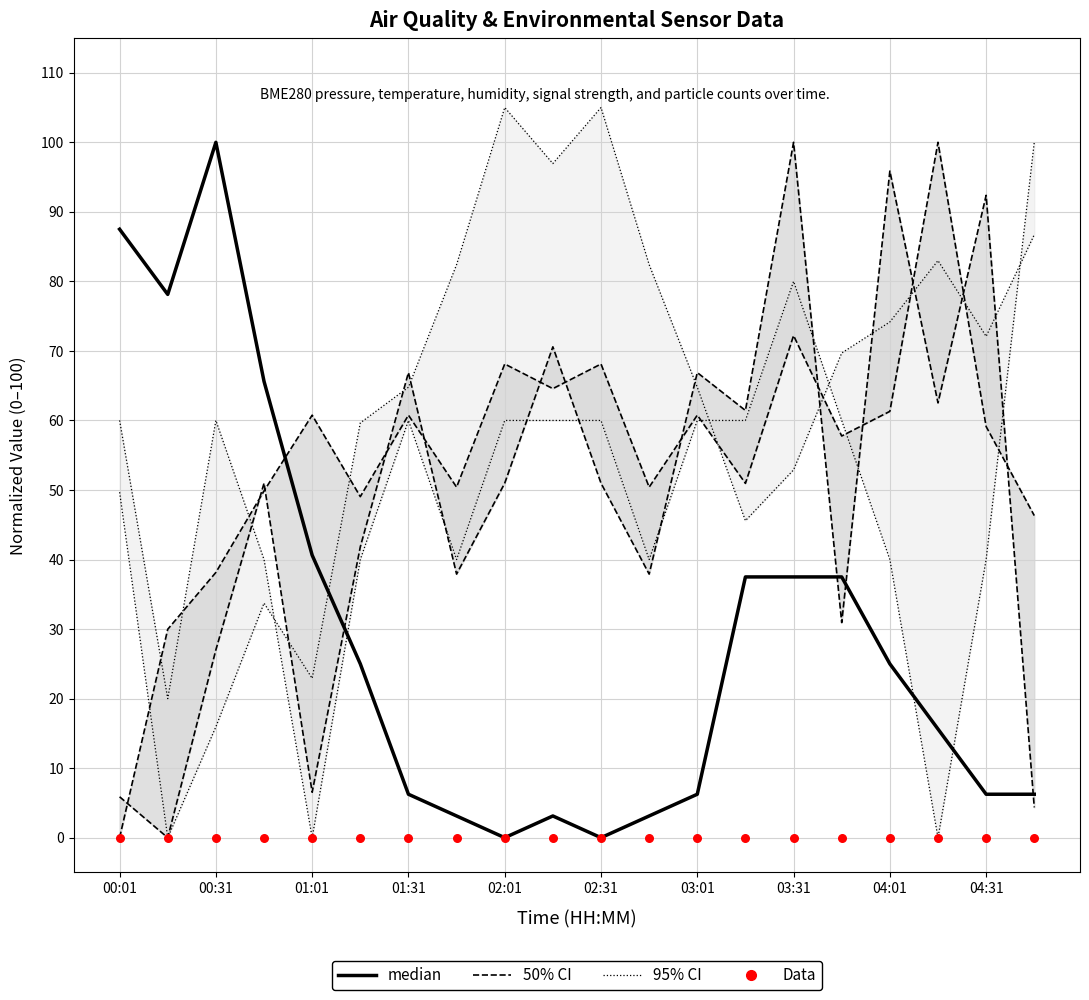

Which series contains the highest Y value?

BME280_pressure (95% CI upper)